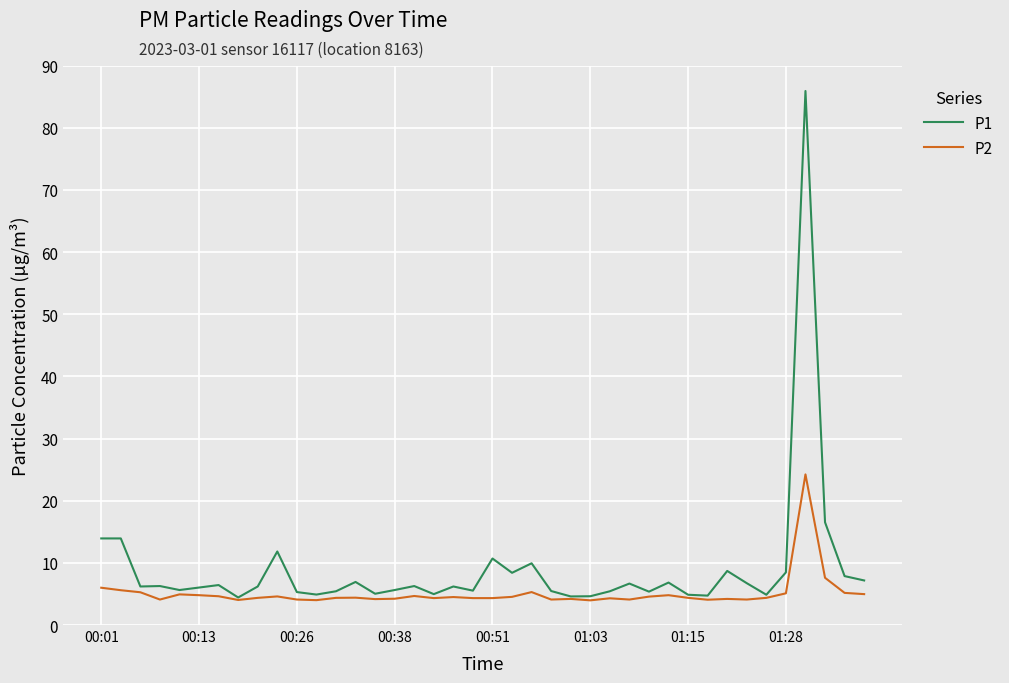

At how many categories does at least one series exceed 35?

1